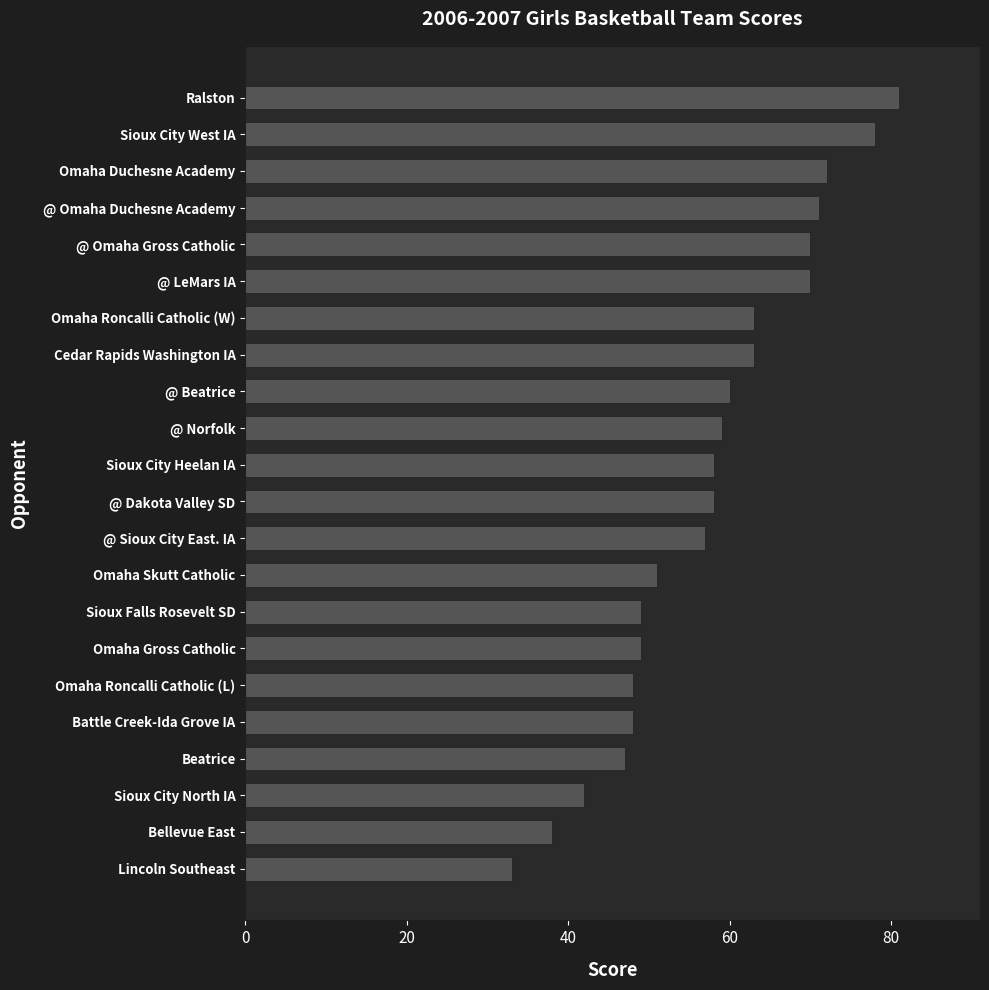

What is the difference between the second highest and second lowest values?

40